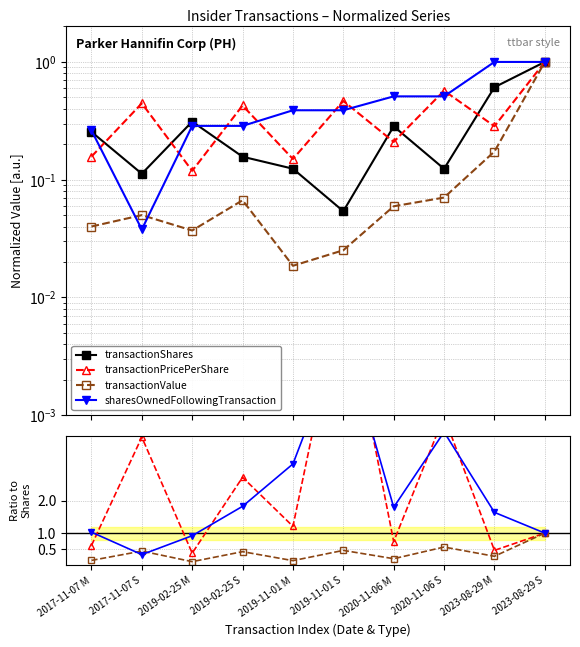

How many lines are shown in the chart?

4